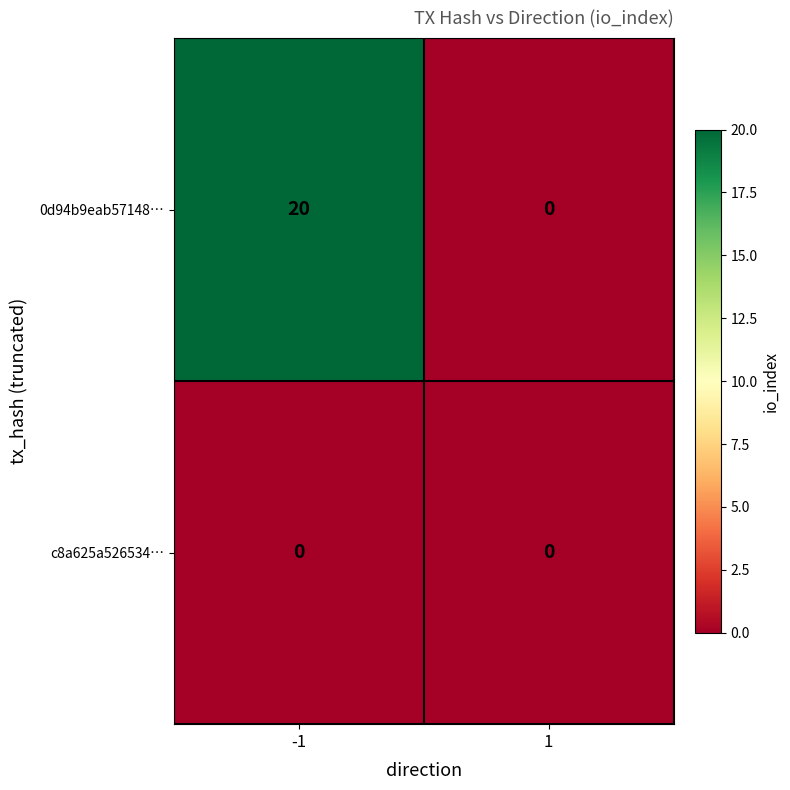

True or false: c8a625a526534… has a value of 0 at -1.

True